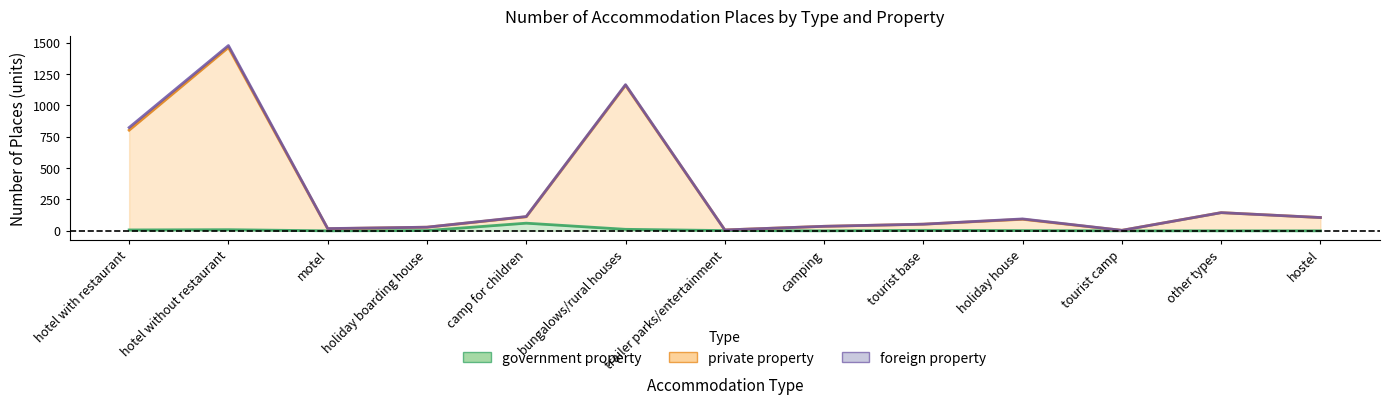

Does the chart display data point markers on the line(s)?

No